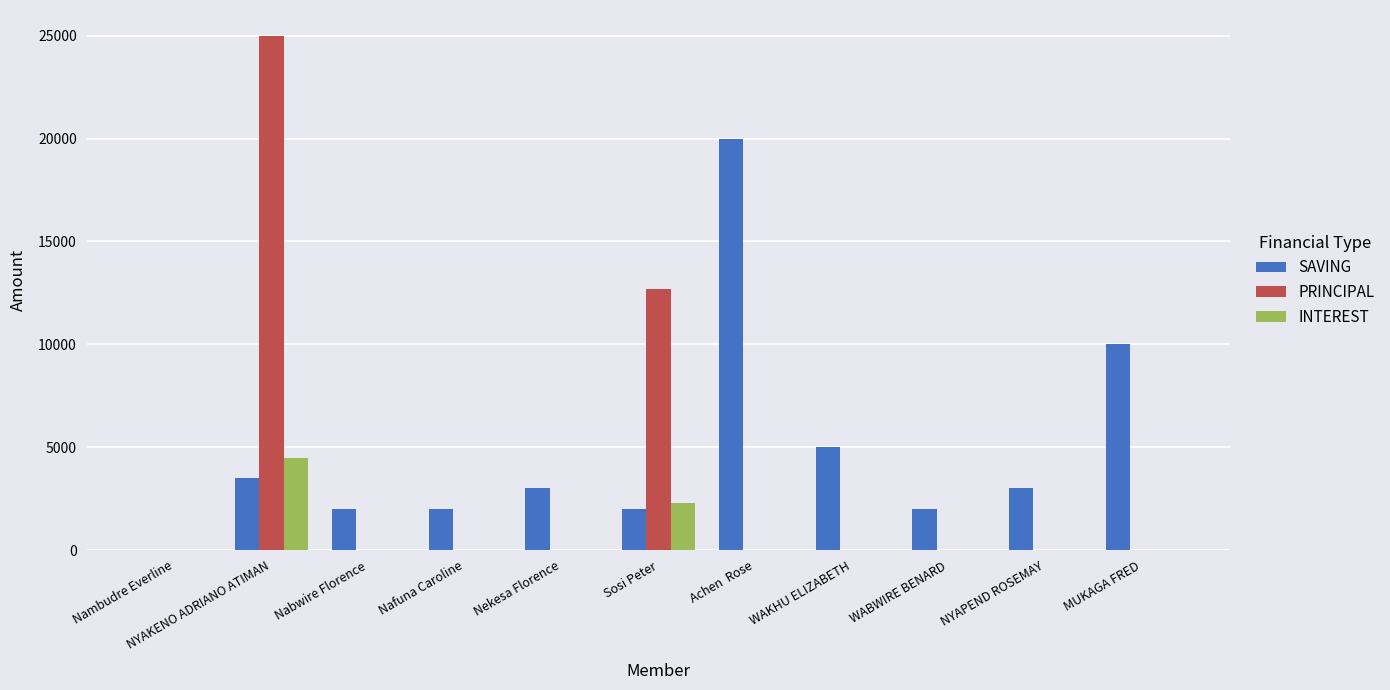

Does the chart contain stacked bars?

No